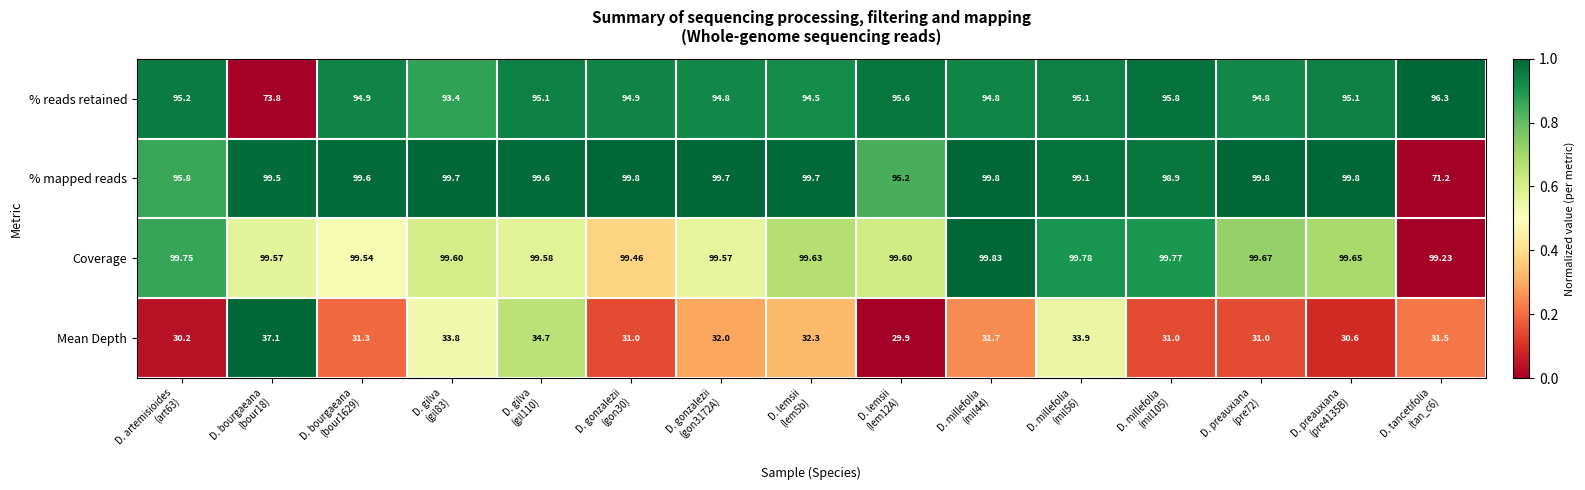

Rank the series by their maximum value, from lowest to highest.

Mean Depth, % reads retained, % mapped reads, Coverage